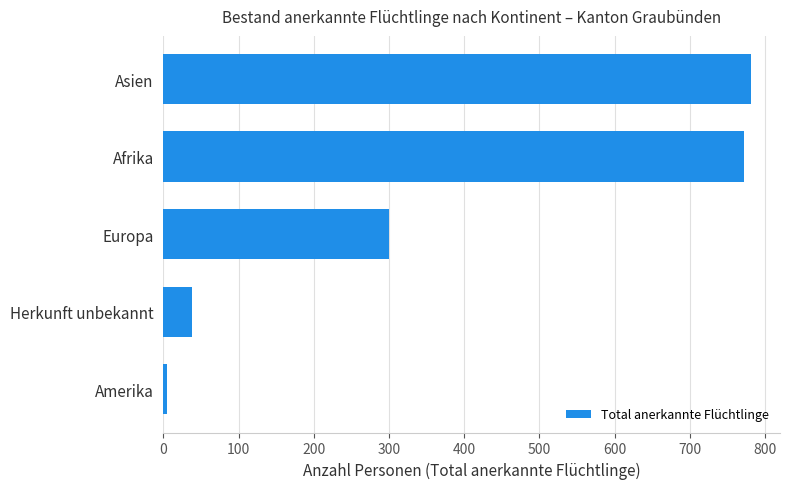

What is the maximum value shown in the chart?

781